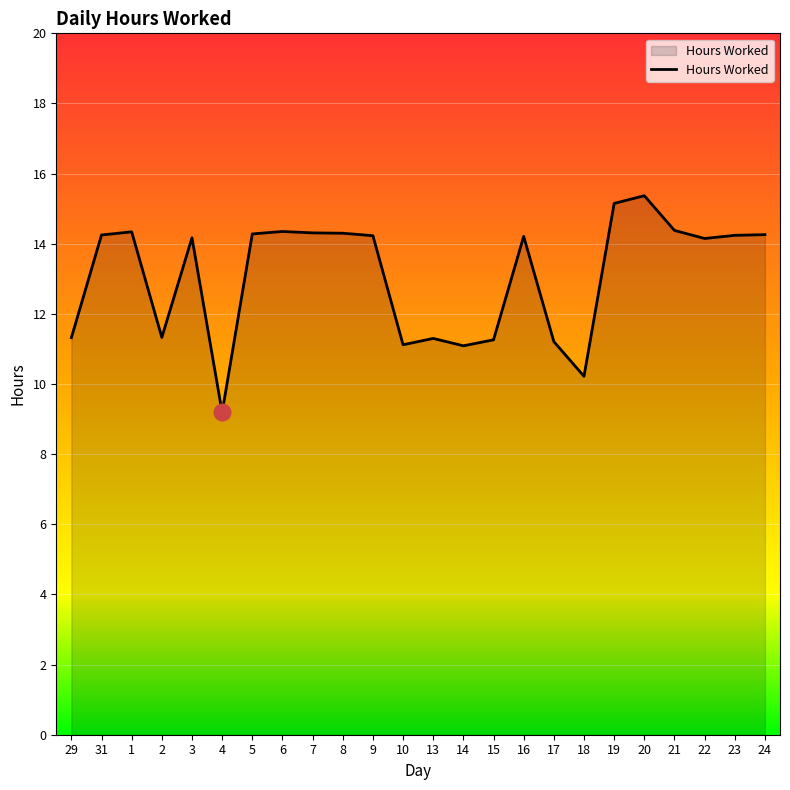

Does the chart display data point markers on the line(s)?

No